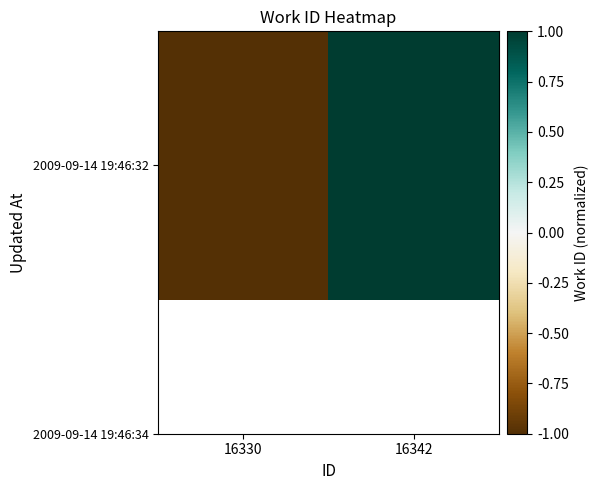

Reading left to right, extract all data points from this chart.

16330=-1	16342=1